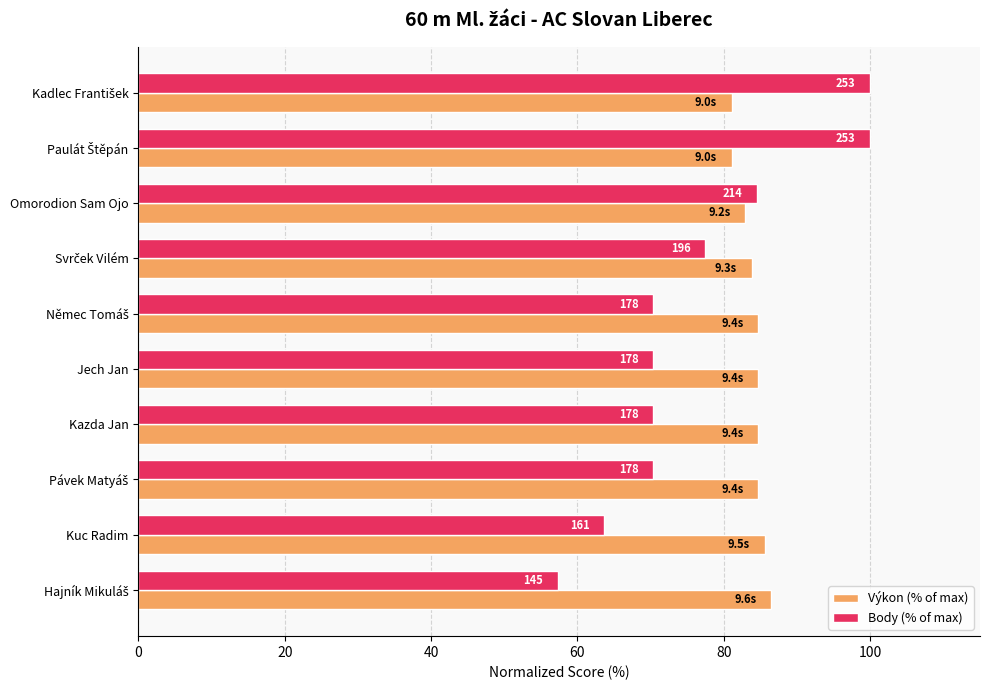

What is the smallest value displayed?

57.3